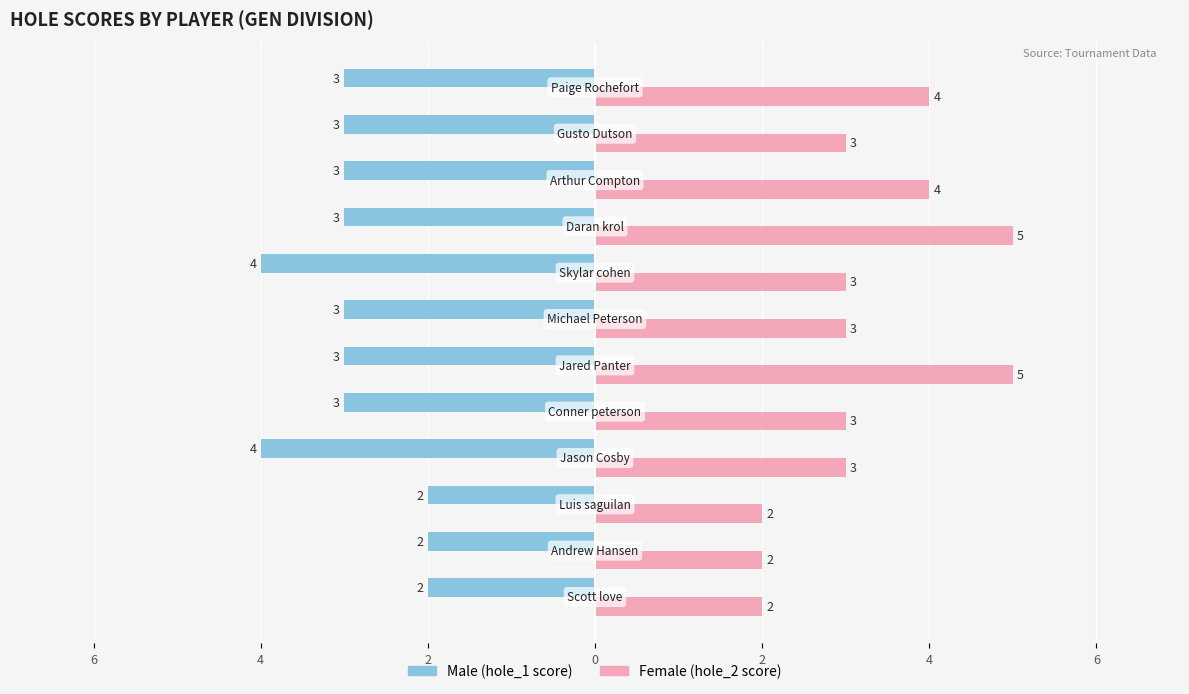

Reading left to right, transcribe all the data shown in this chart.

Male: -2	-2	-2	-4	-3	-3	-3	-4	-3	-3	-3	-3
Female: 2	2	2	3	3	5	3	3	5	4	3	4